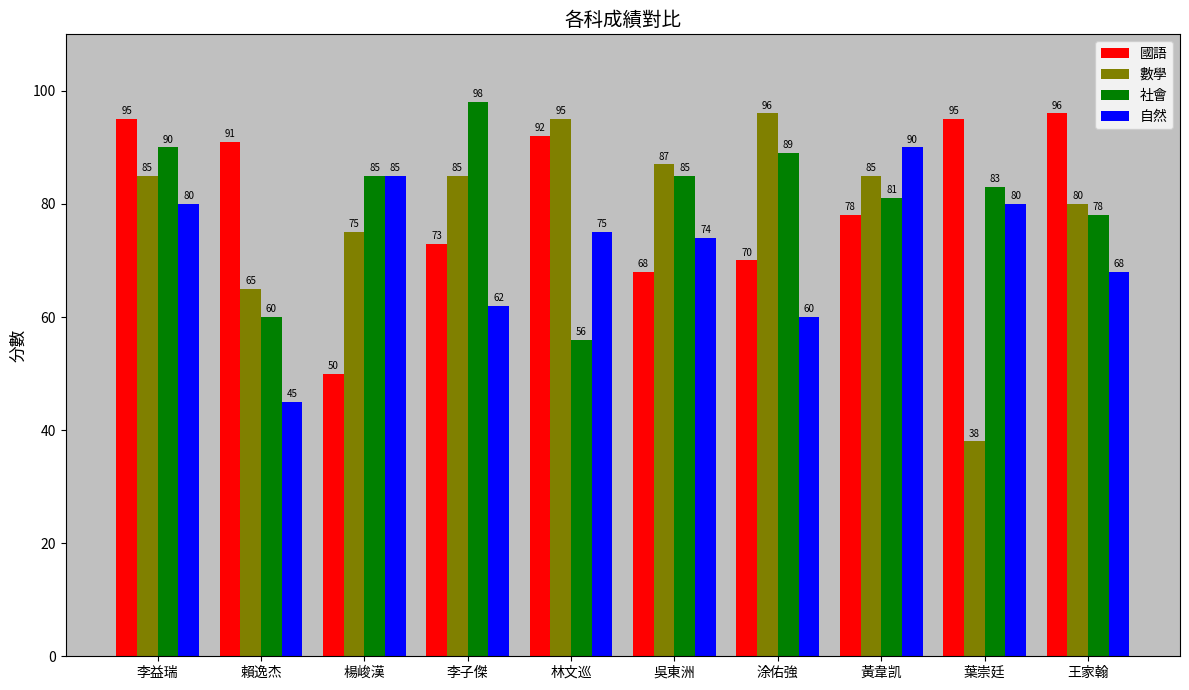

True or false: 數學 has a value of 46 at 楊峻漢.

False